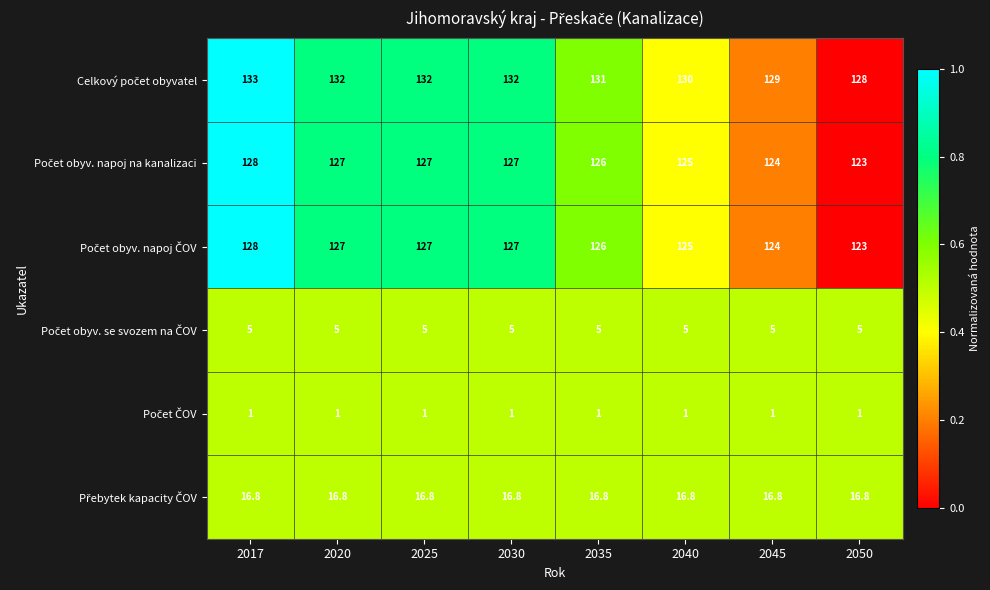

Count the number of data series in this chart.

6